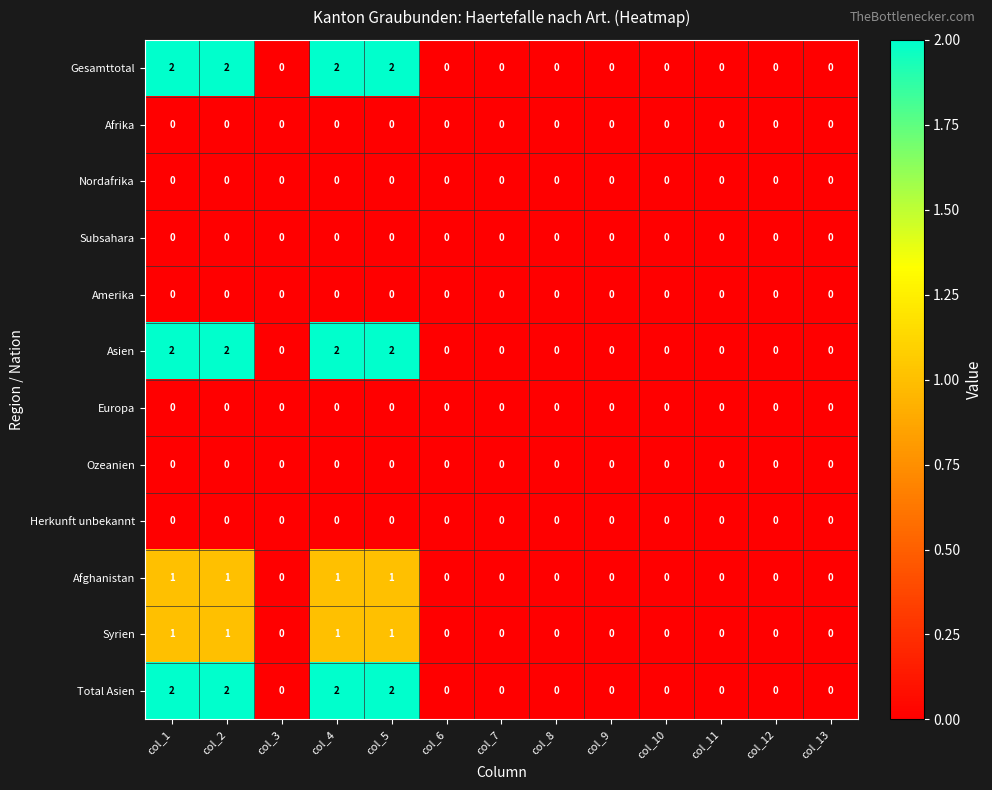

Is it true that Nordafrika equals 0 at col_7?

True